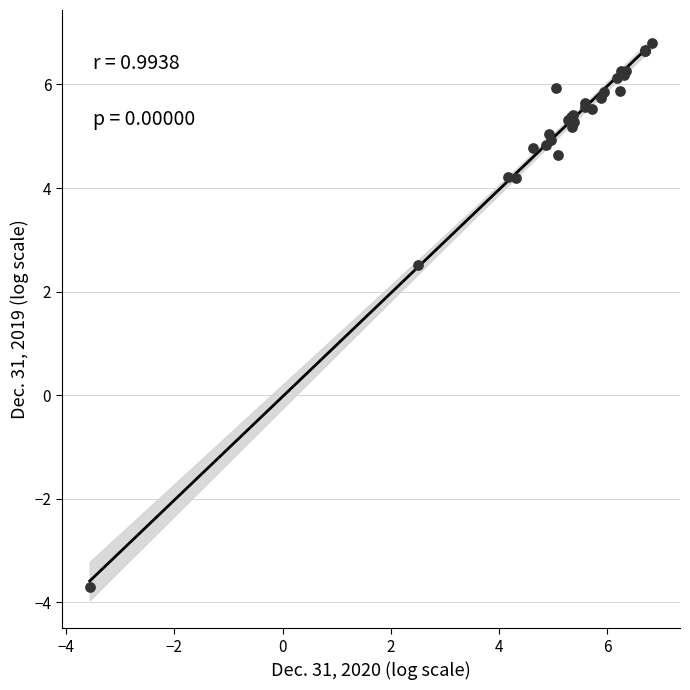

What Y value in the scatter plot is closest to 1?

2.5